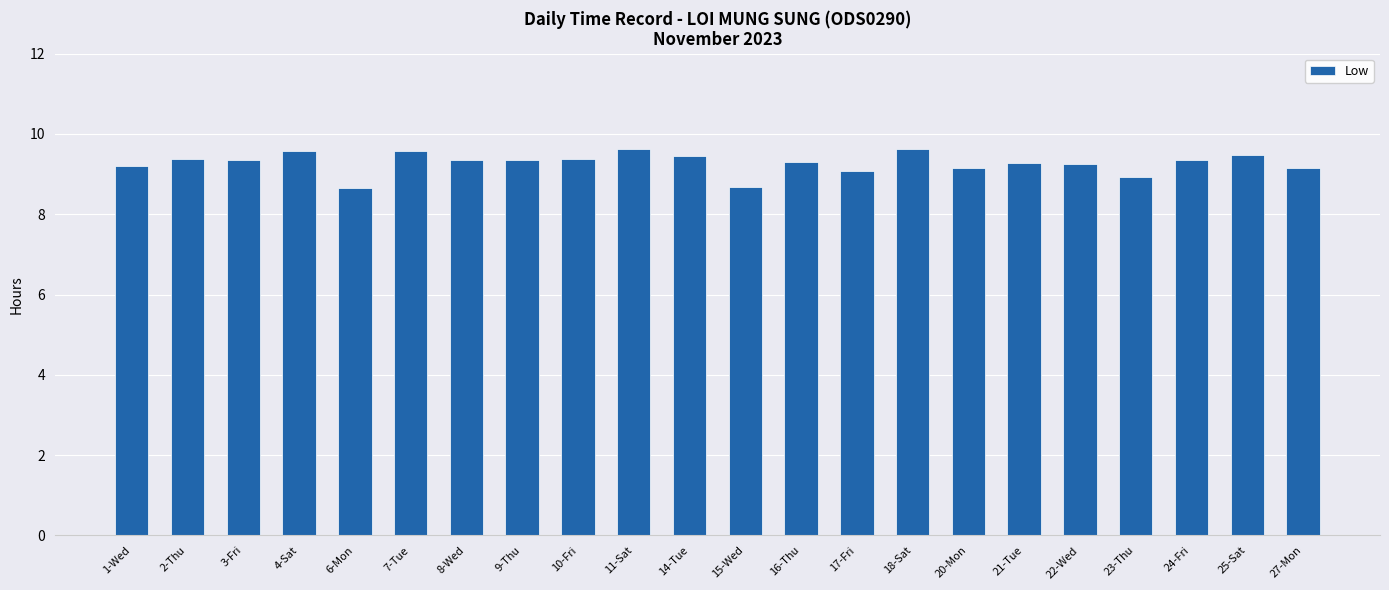

Are the bars horizontal?

No